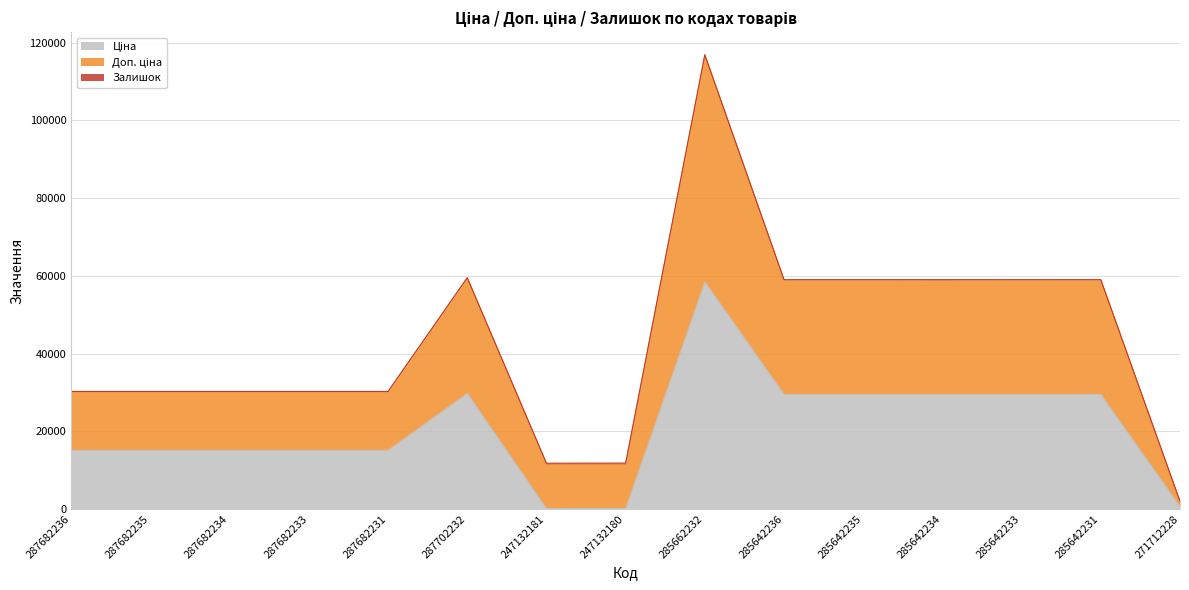

At how many categories does at least one series exceed 109626?

1